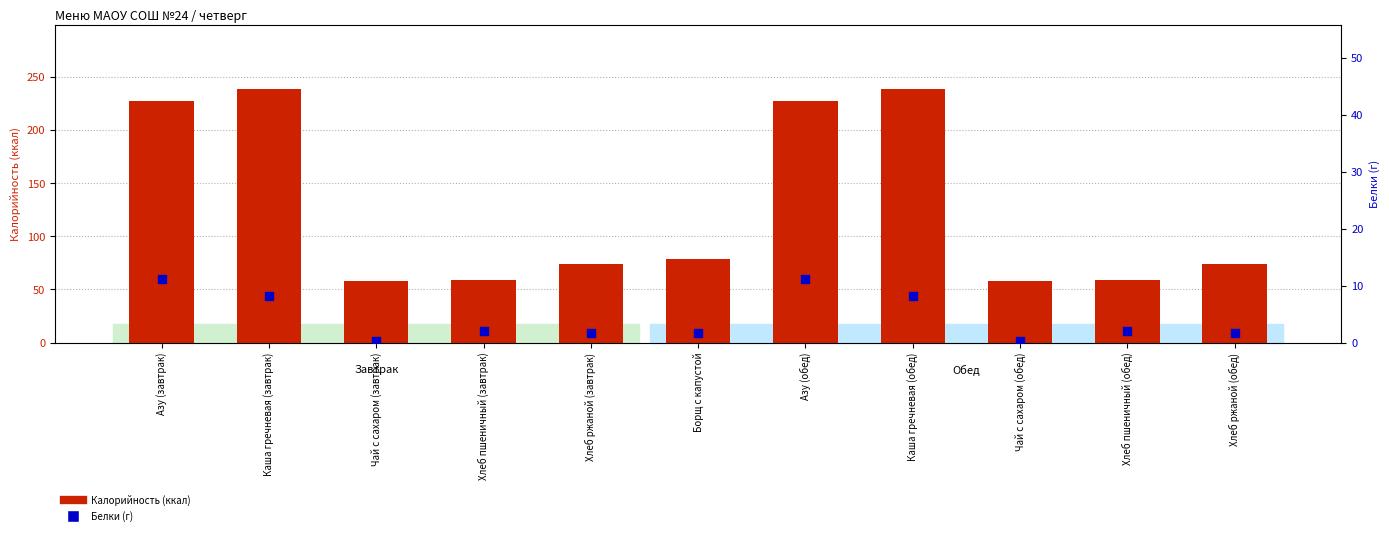

Is the value of Калорийность at Каша гречневая (завтрак) greater than the value of Белки at Каша гречневая (обед)?

Yes